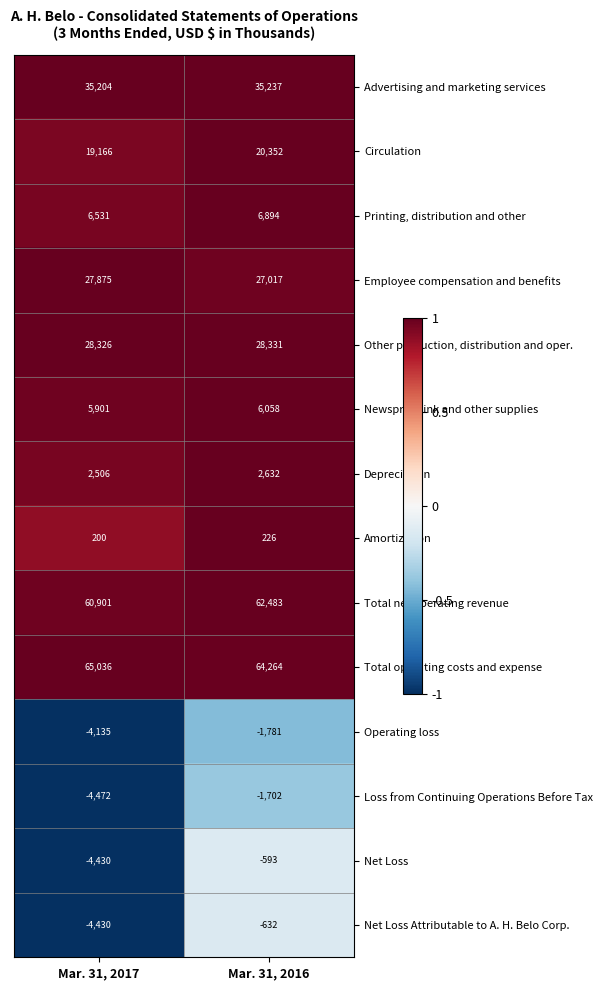

How many data points in Total operating costs and expense are less than 65036?

1